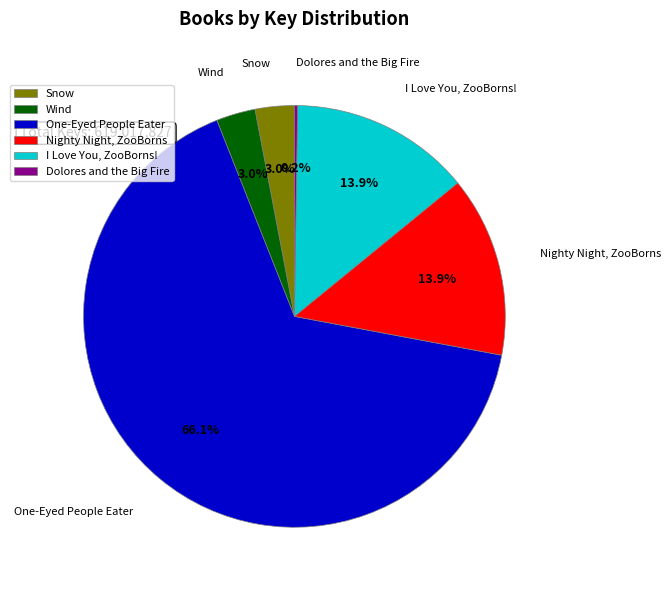

Does Snow represent more than half of the total?

No